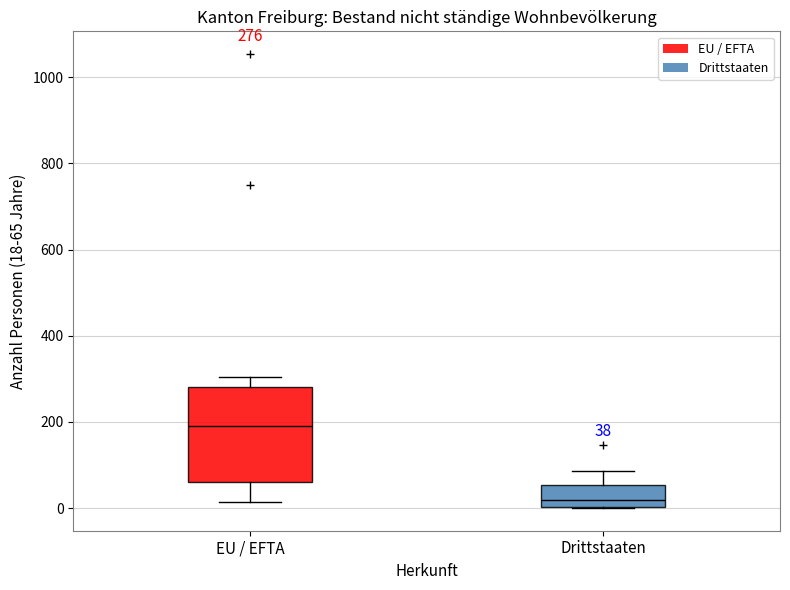

Which box has the lowest median line?

Drittstaaten